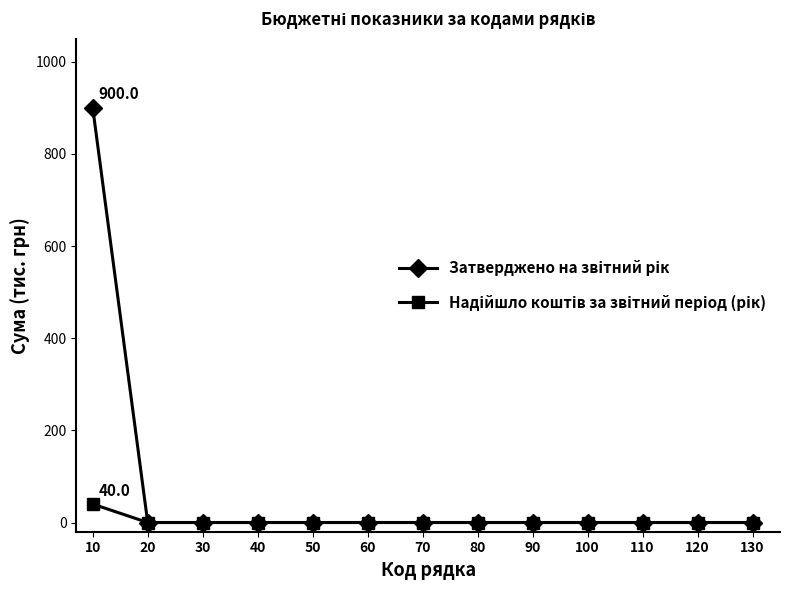

What is the spread (max minus min) of values at 10?

860.0